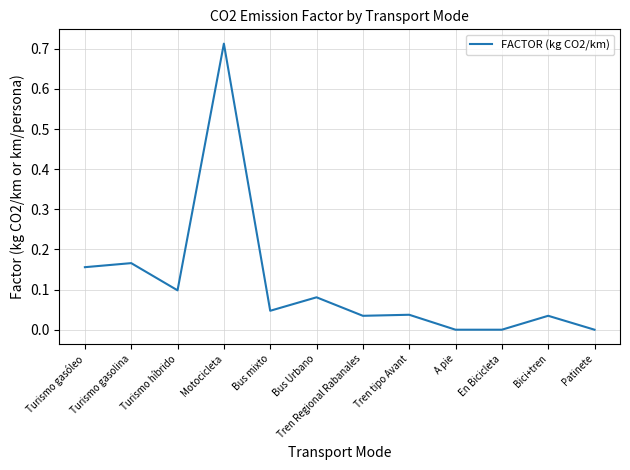

Which label corresponds to the largest value in the chart?

Motocicleta